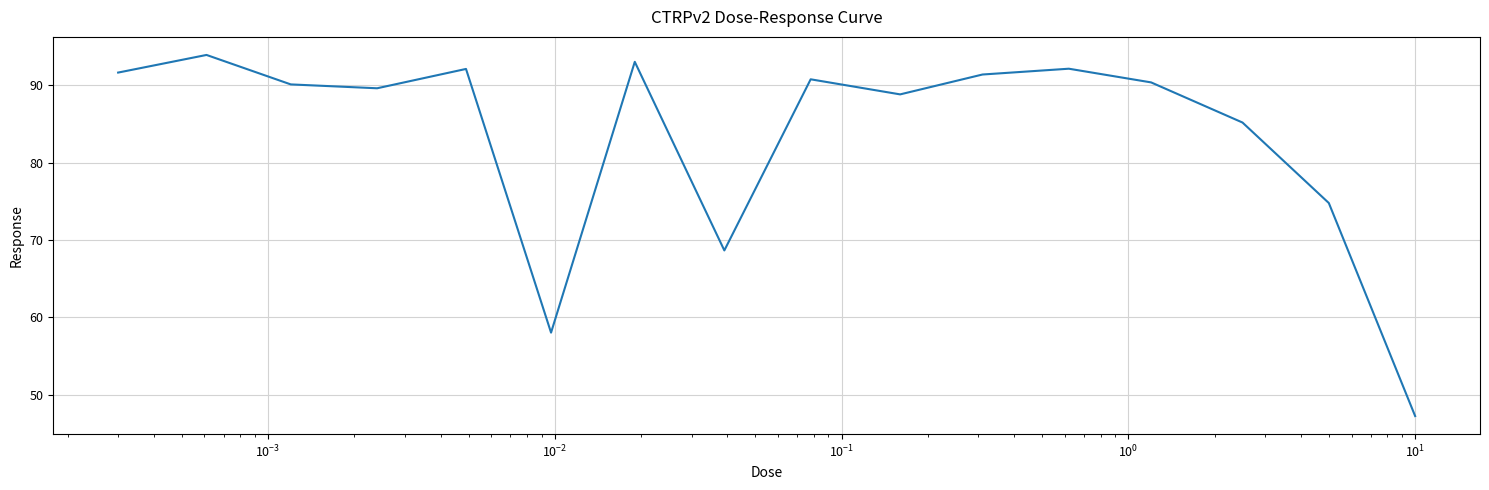

Reading left to right, extract all data points from this chart.

91.6	93.9	90.1	89.6	92.1	58.0	93.0	68.6	90.8	88.8	91.4	92.1	90.4	85.2	74.8	47.2